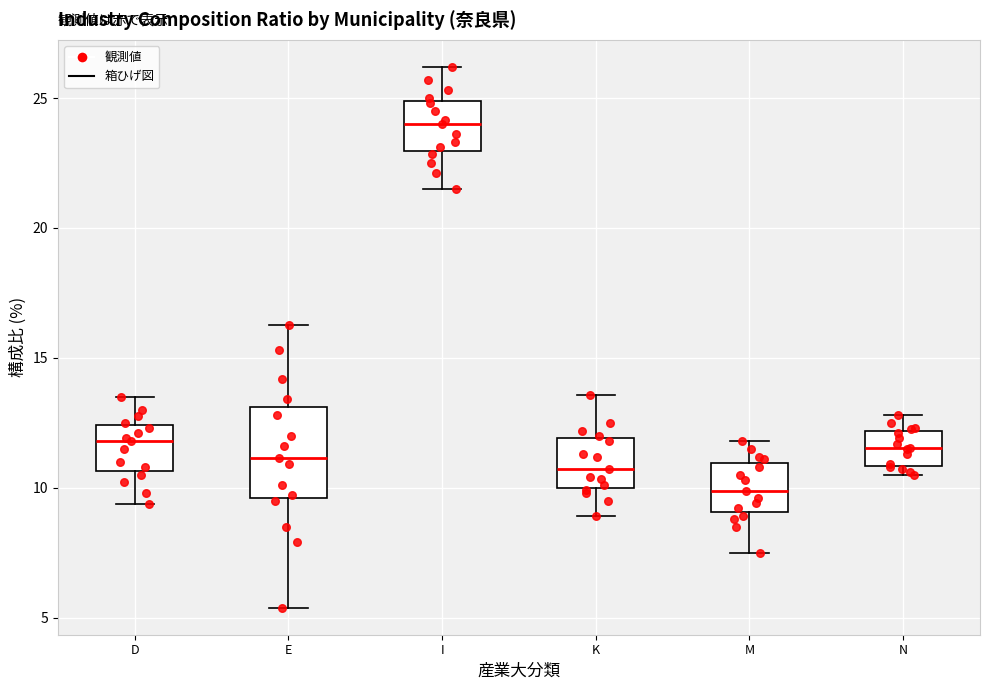

Which box is the tallest, from its lower edge to its upper edge?

E